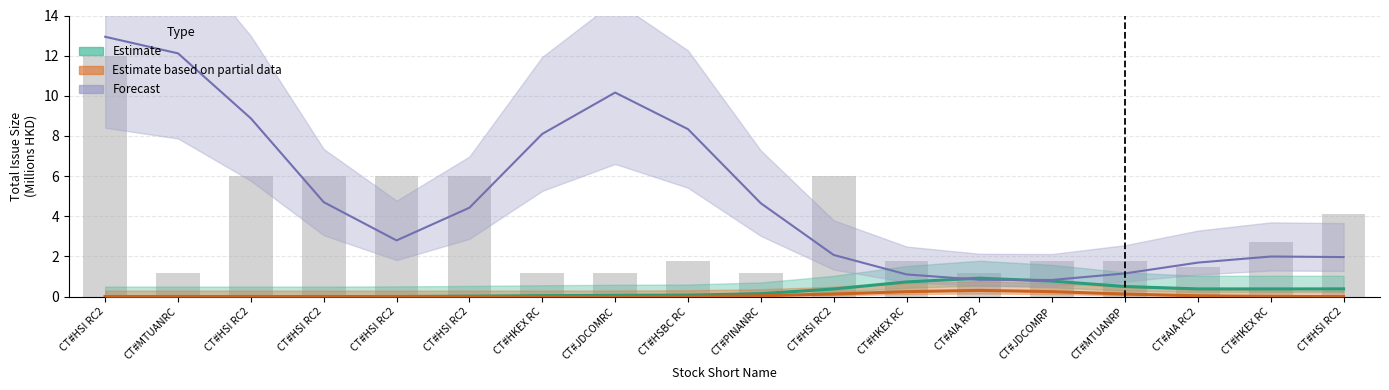

How many data points in Estimate are above 0?

17